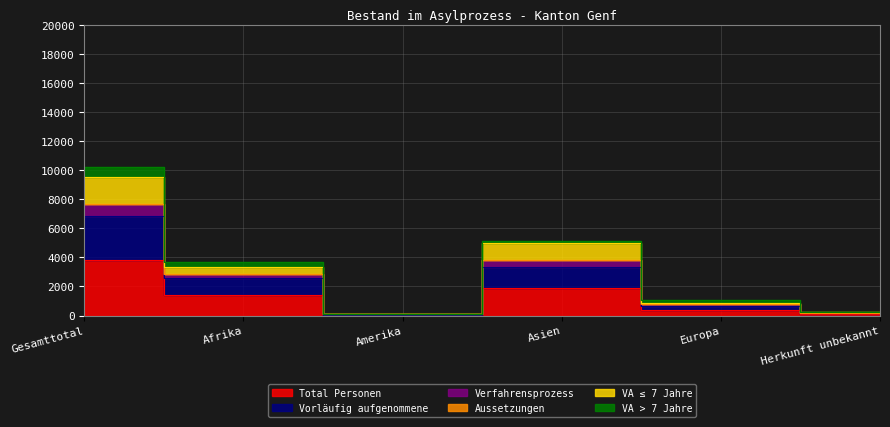

Is it true that Vorläufig aufgenommene equals 154 at Herkunft unbekannt?

True